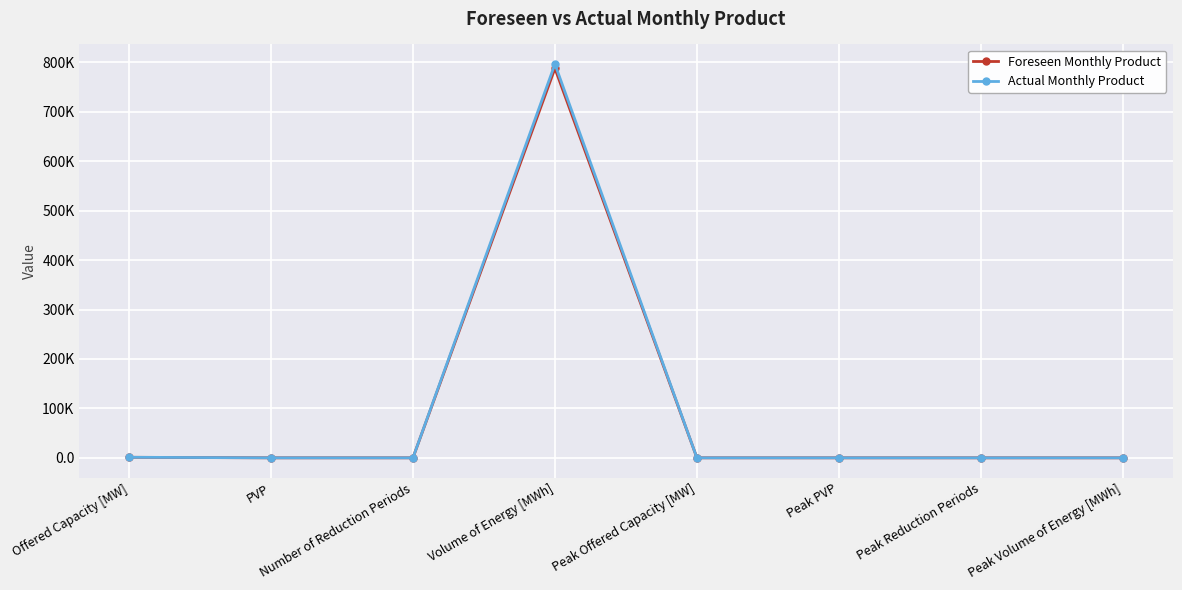

How many times do Foreseen Monthly Product and Actual Monthly Product cross each other?

2